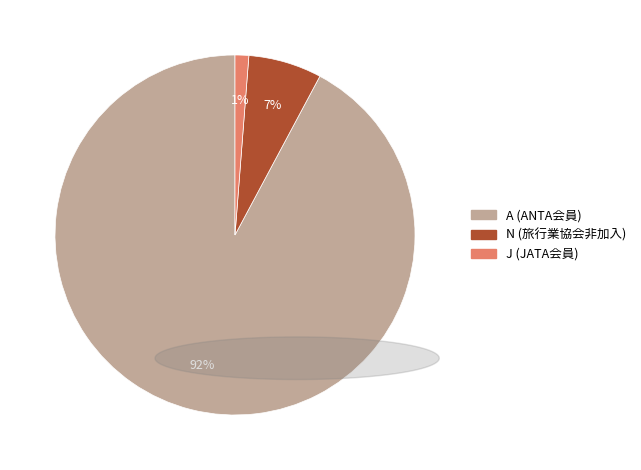

What is the largest slice in the pie chart?

A